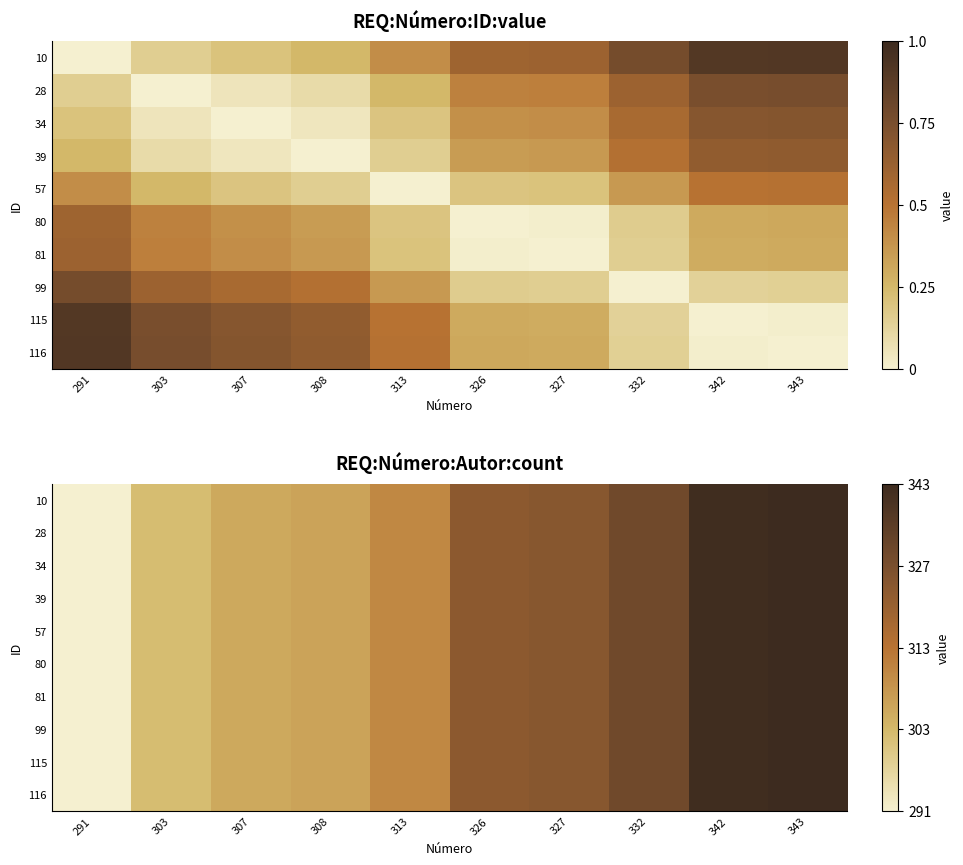

The 115 series shows 0.8 at 313. True or false?

False